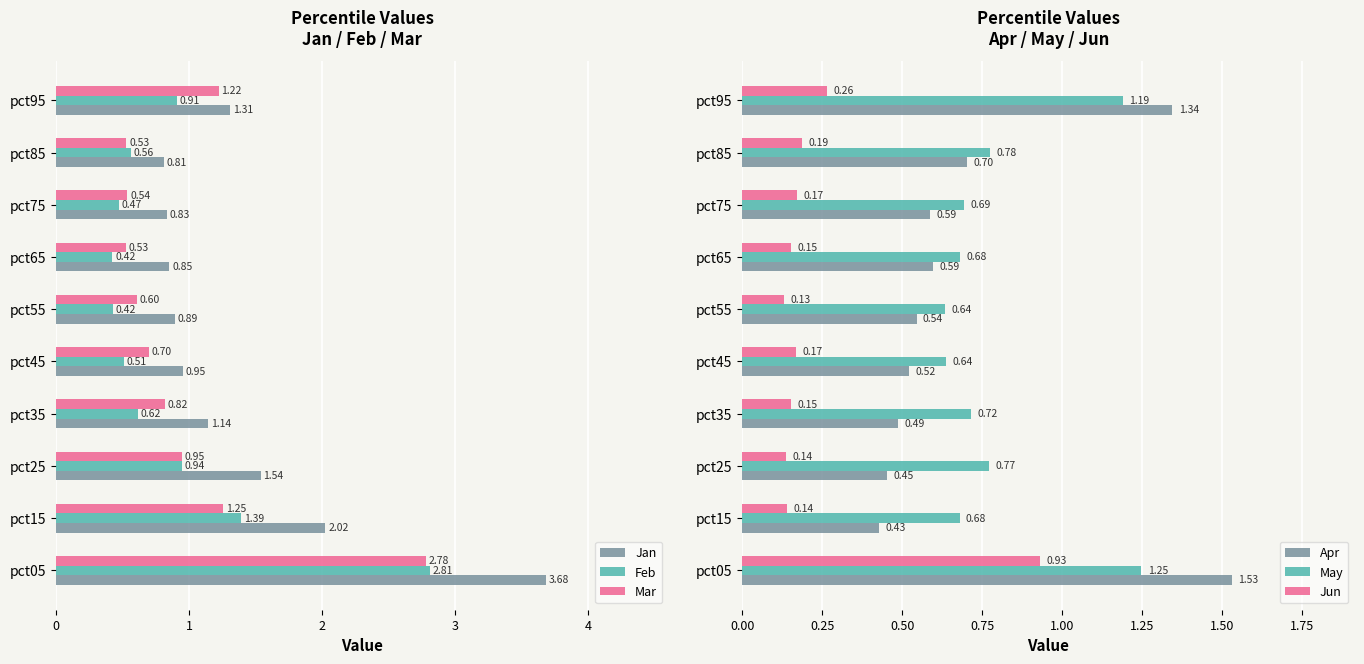

Are the bars grouped side by side (vs. stacked)?

Yes